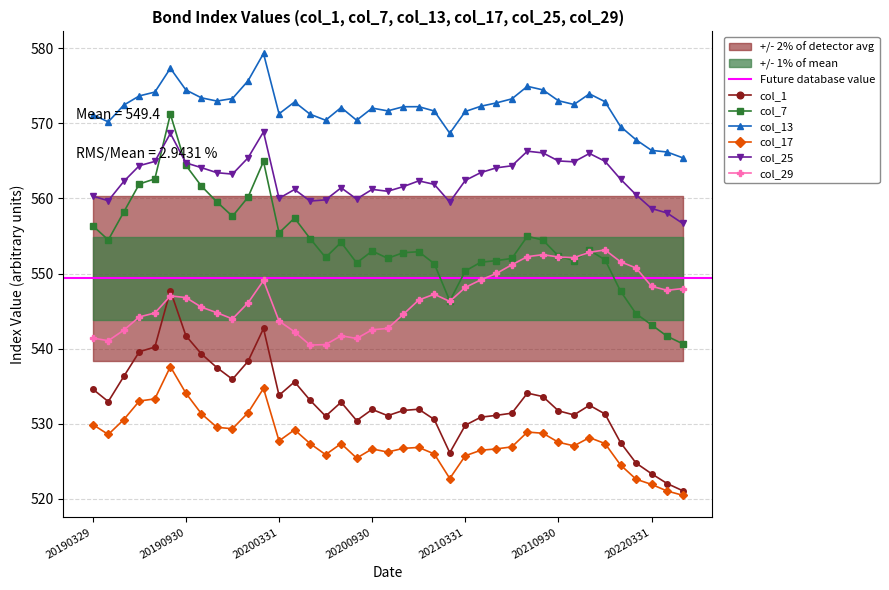

How many lines are shown in the chart?

6